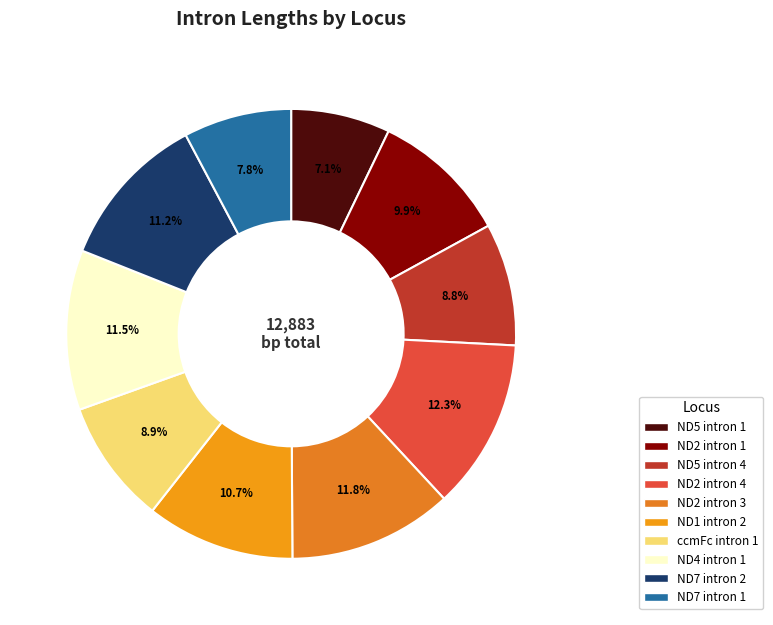

To the nearest percent, what is the difference between the ND2 intron 4 and ccmFc intron 1 slice percentages?

3%